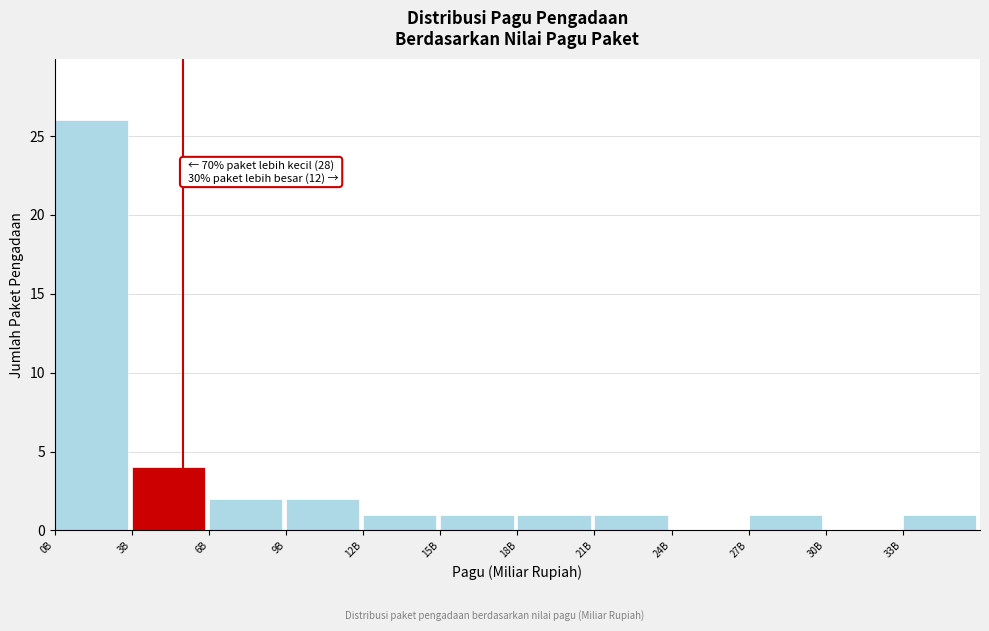

Reading right to left, transcribe all the data shown in this chart.

33B=1	30B=0	27B=1	24B=0	21B=1	18B=1	15B=1	12B=1	9B=2	6B=2	3B=4	0B=26